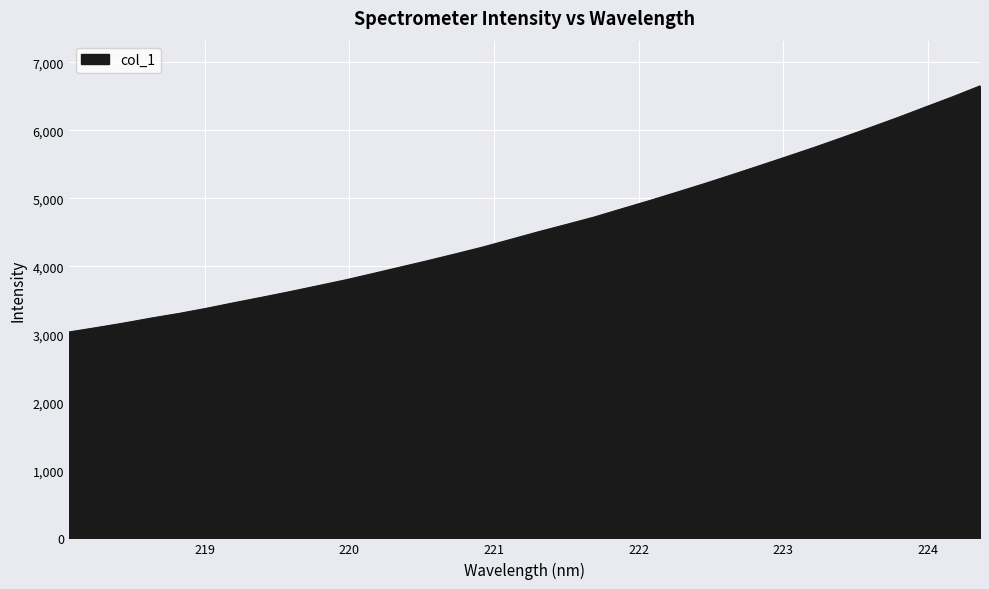

What is the greatest value displayed?

6654.5